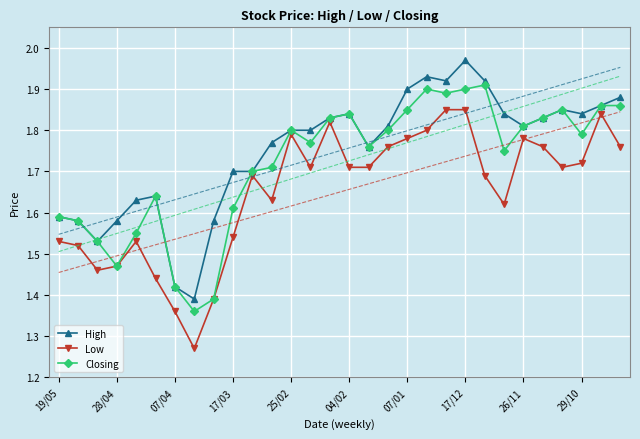

At which category does Closing reach its first local valley?

28/04